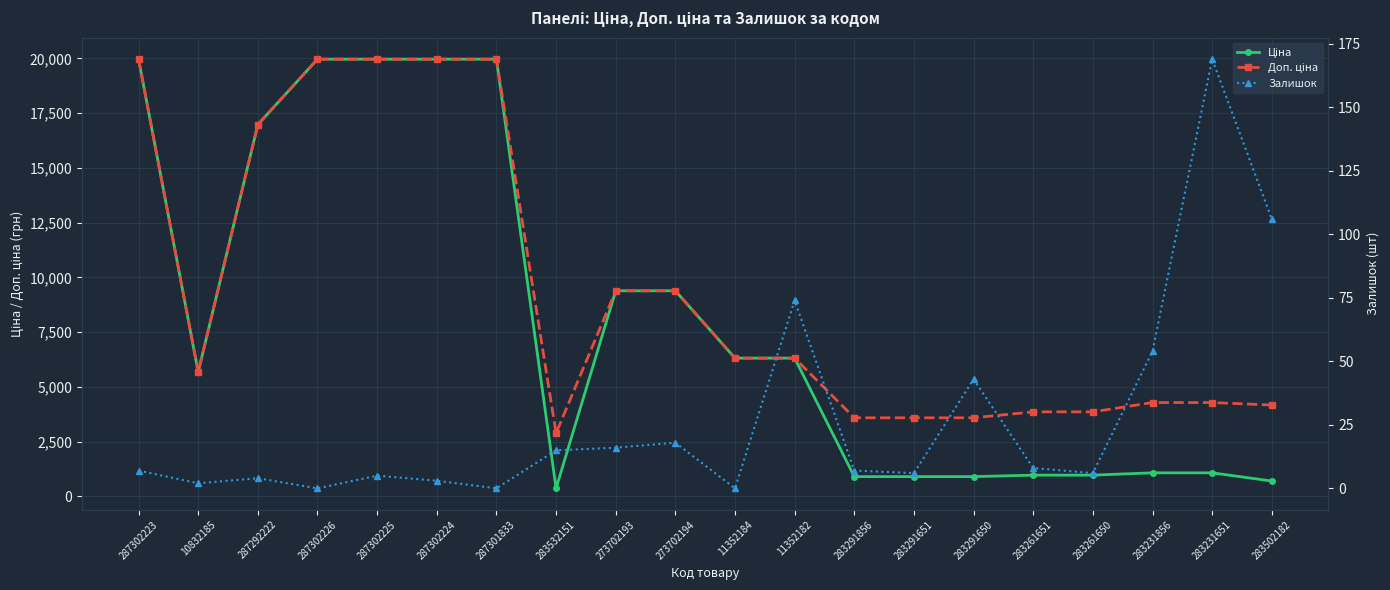

Which series changed the most between 287302225 and 283291856?

Ціна